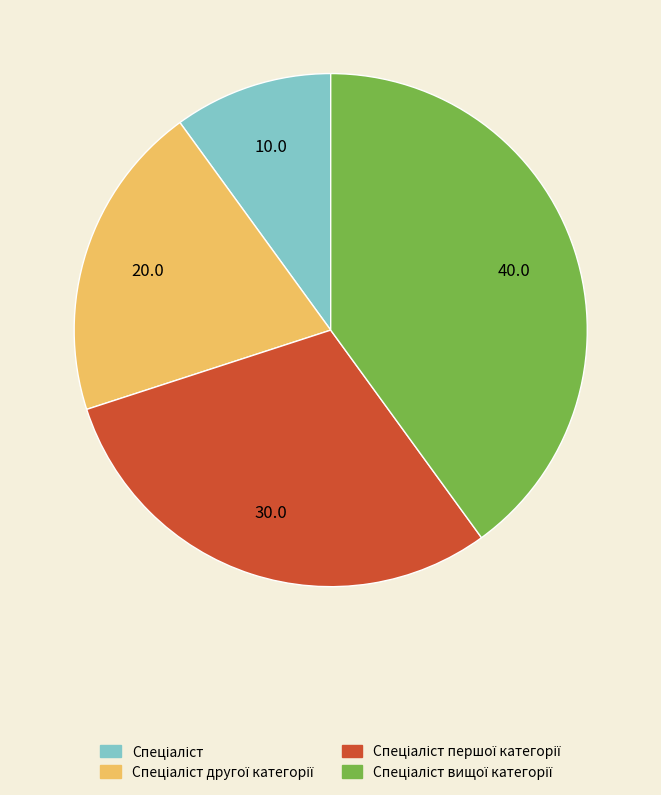

Count the number of slices in the pie.

4